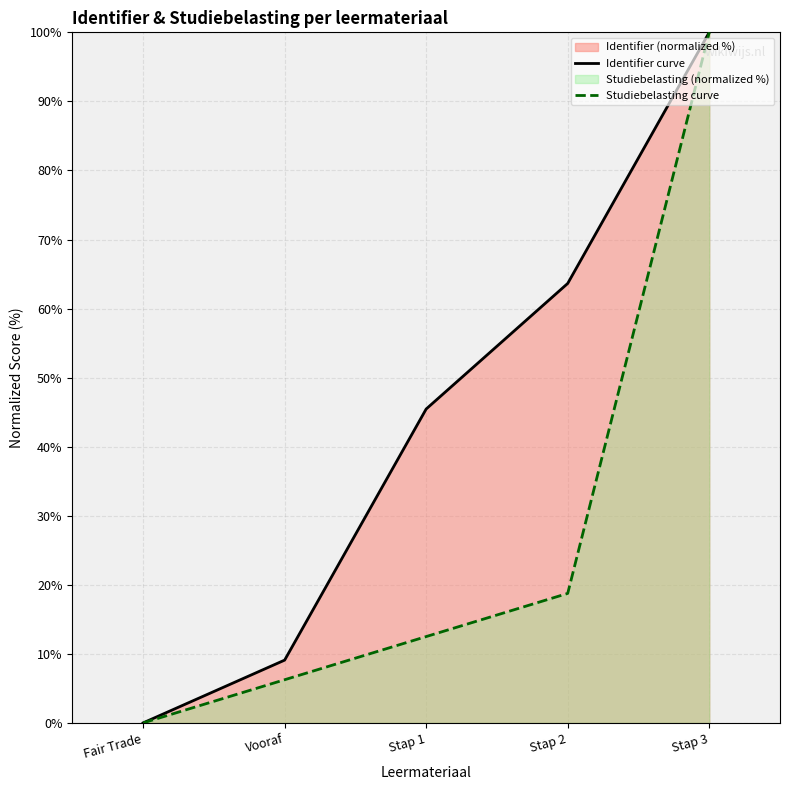

True or false: Studiebelasting curve has a value of 100.0 at Stap 3.

True